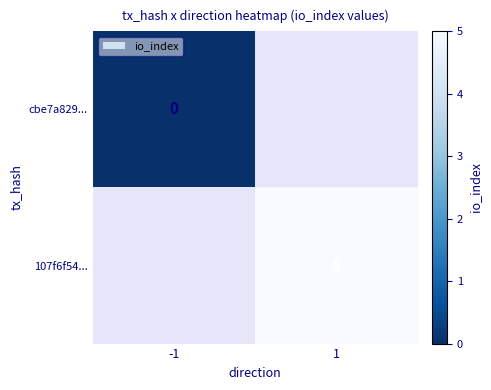

The 107f6f54... series shows 8 at 1. True or false?

False